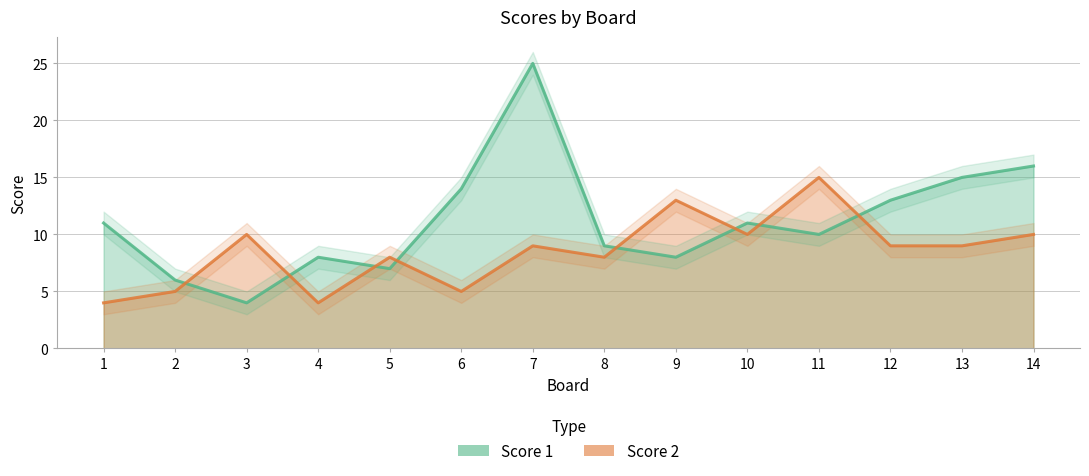

What is the lowest value of the Score 1 series?

4